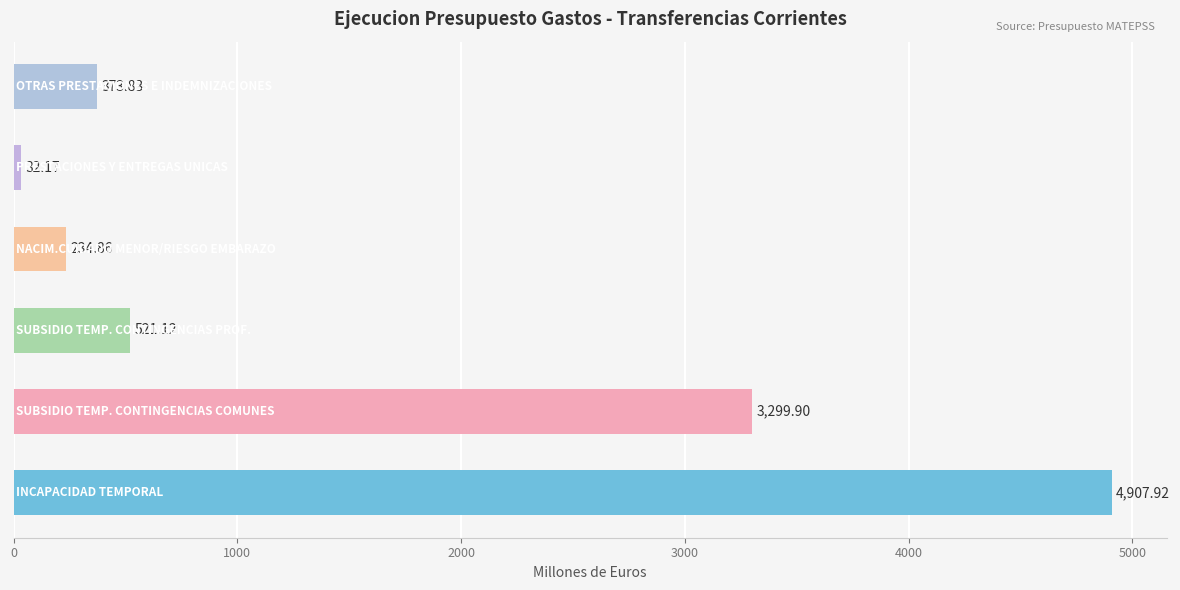

What is the sum of all values?

9369.8